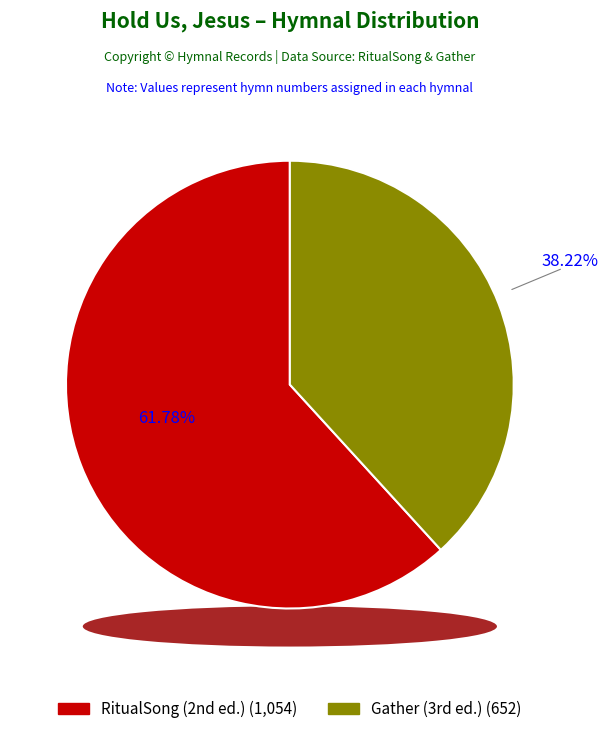

Does any single category account for the majority?

Yes